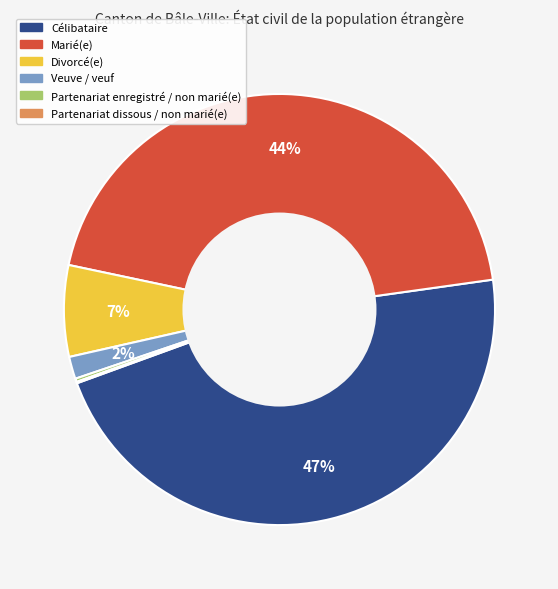

Is it true that Célibataire is 55% of the pie?

False